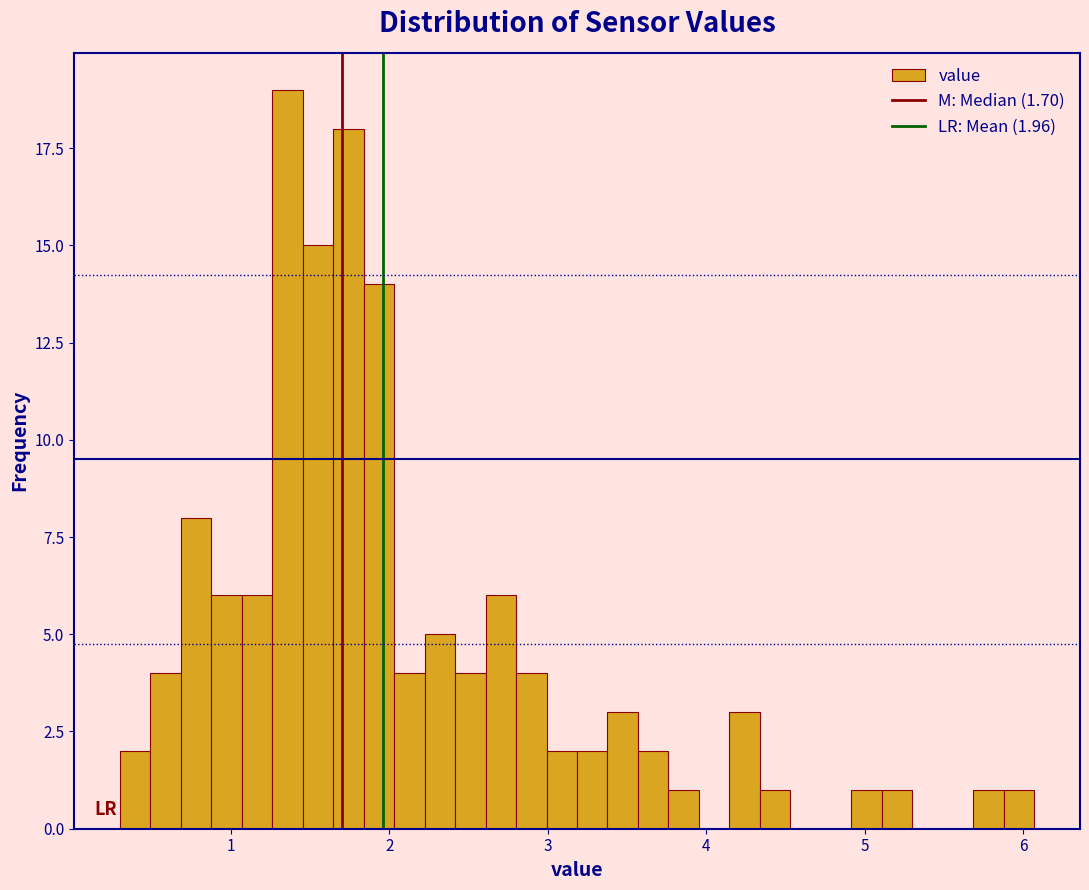

Read against the x-axis, roughly where is the centre of the tallest bar?

1.4